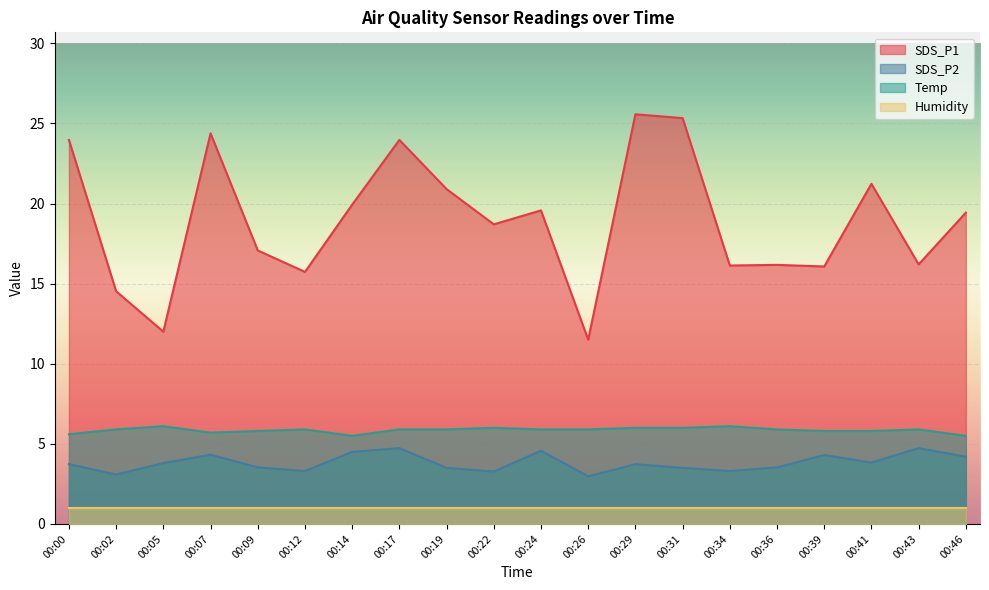

Which label corresponds to the largest value in the chart?

00:29